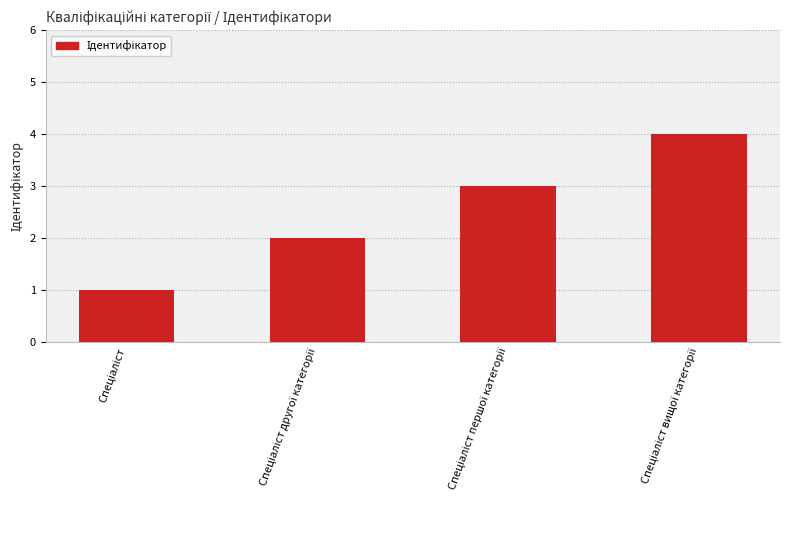

What is the difference between the maximum and minimum values?

3